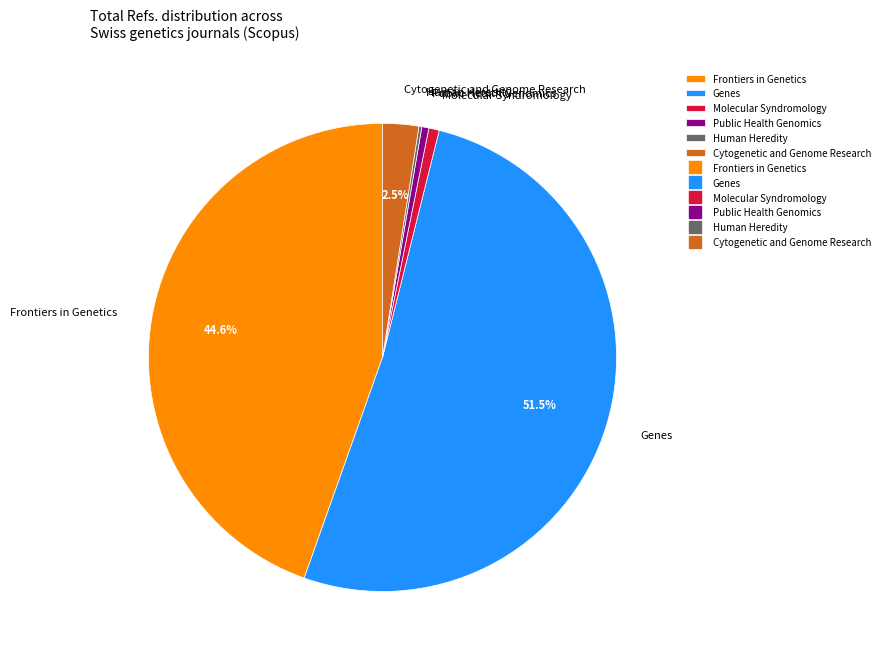

Is there any slice that represents more than half of the pie?

Yes